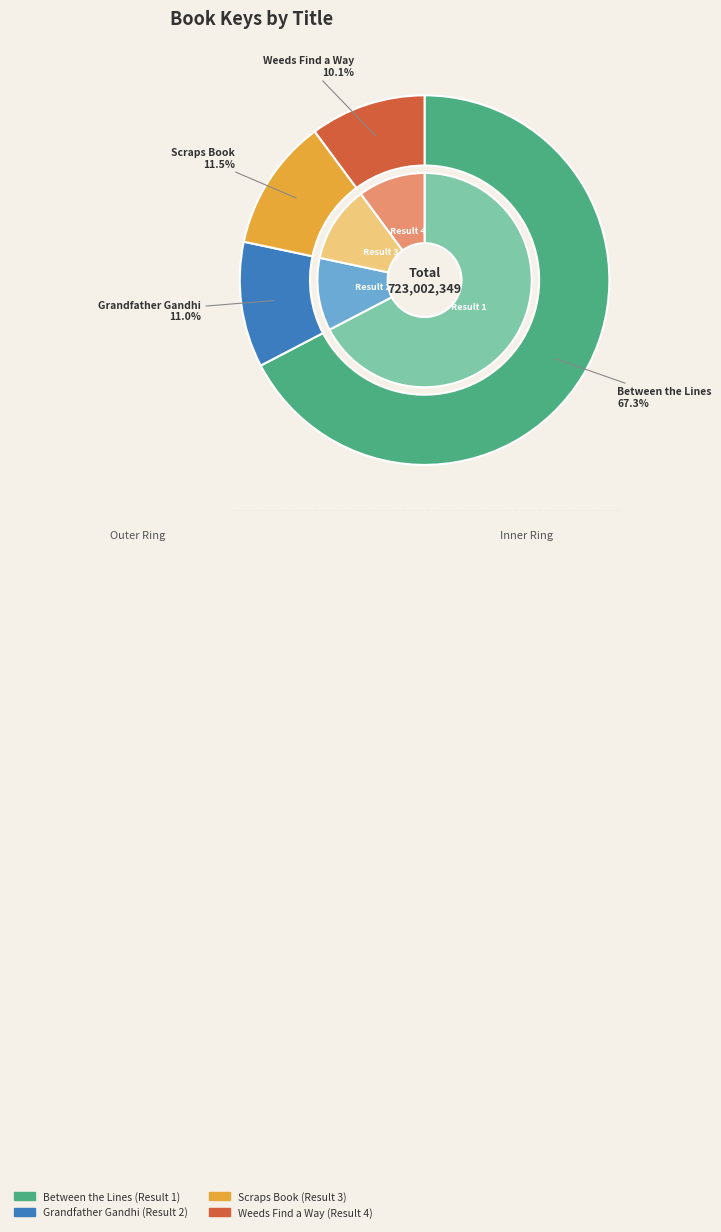

How many segments does this pie chart have?

4